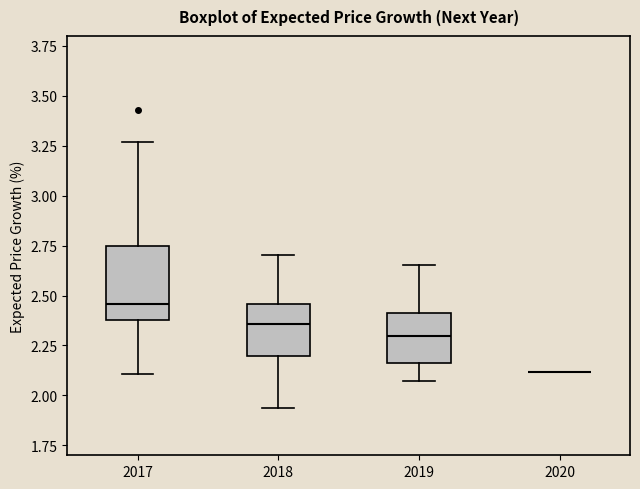

Reading left to right, read every box against the y-axis: the position of its median line, the range the box covers, and the ends of its whiskers. The values are not printed on the chart, so give them approximately, as read against the axis.

2017: median 2.45, box 2.40 to 2.75, whiskers 2.10 to 3.25
2018: median 2.35, box 2.20 to 2.45, whiskers 1.95 to 2.70
2019: median 2.30, box 2.15 to 2.40, whiskers 2.05 to 2.65
2020: box collapsed to a line at 2.10, whiskers 2.10 to 2.10